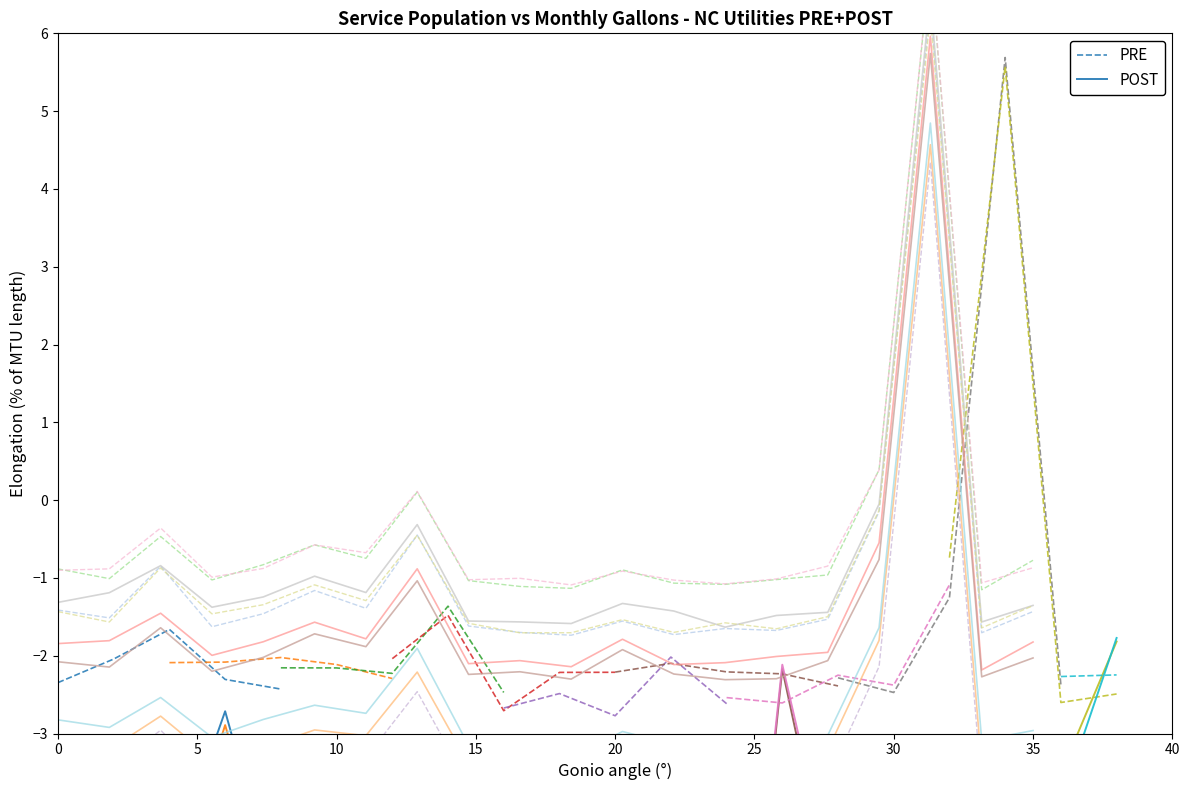

True or false: POST and PRE intersect in this chart.

False